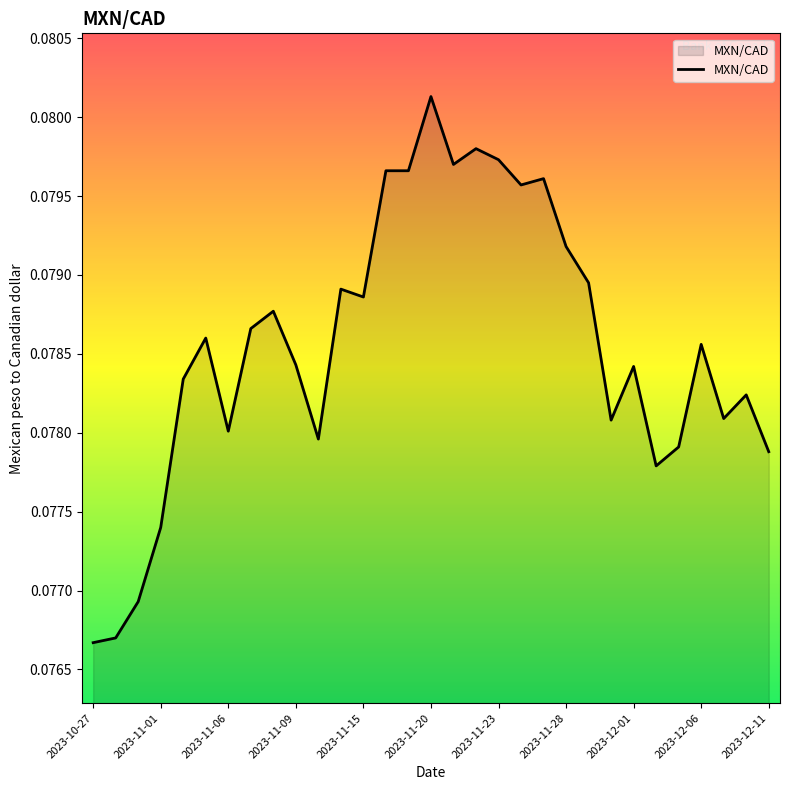

How many lines are shown in the chart?

1